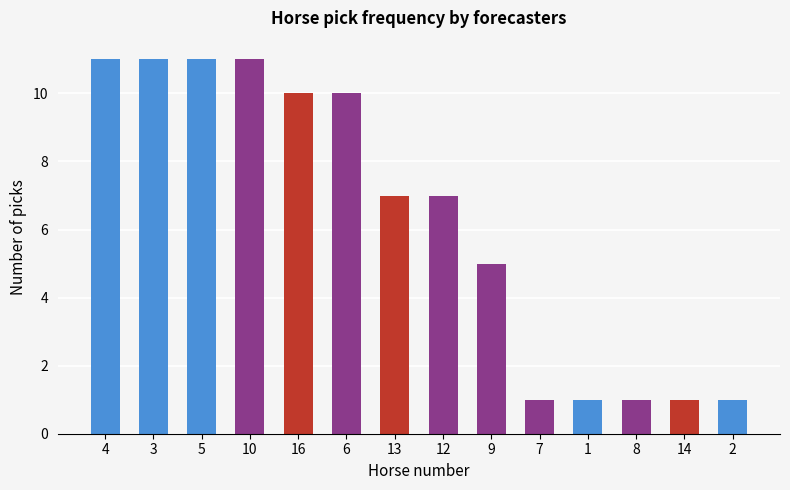

What is the ratio of the value at 1 to the value at 5?

0.1